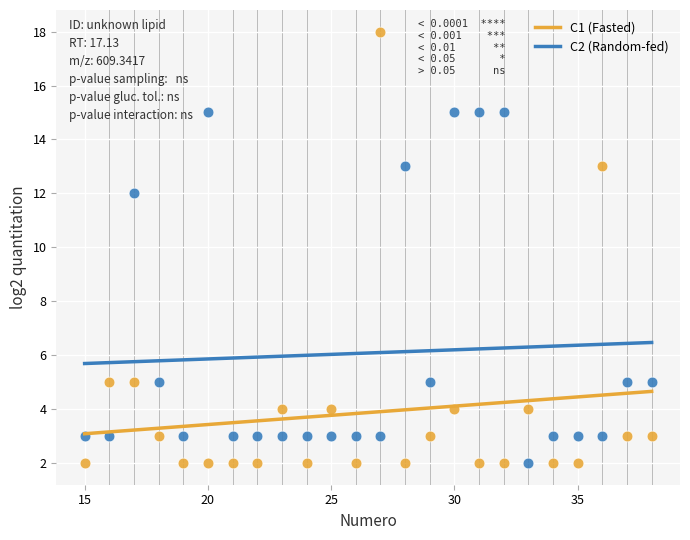

Which series has the largest Y range (max minus min)?

C1 (Fasted)